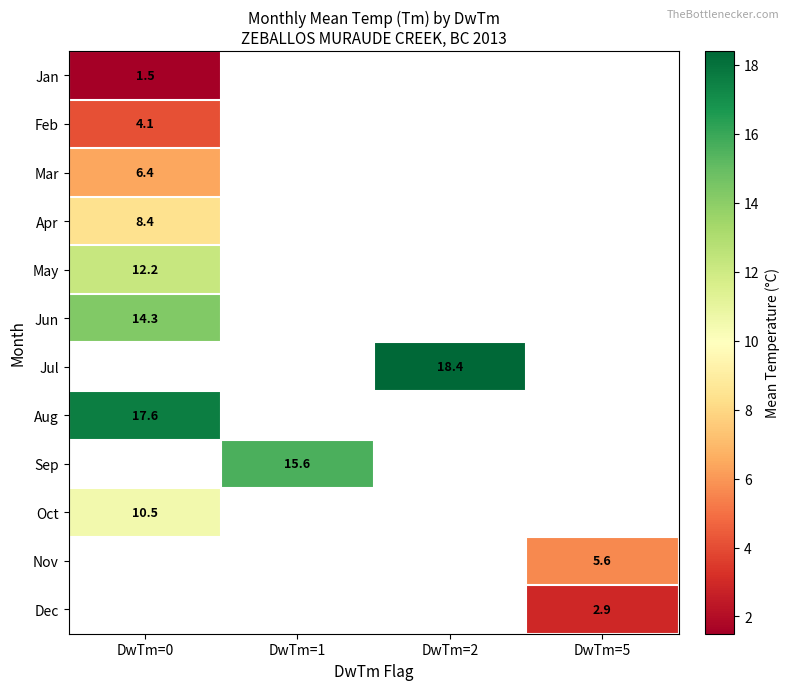

Is it true that May equals 12.2 at DwTm=0?

True